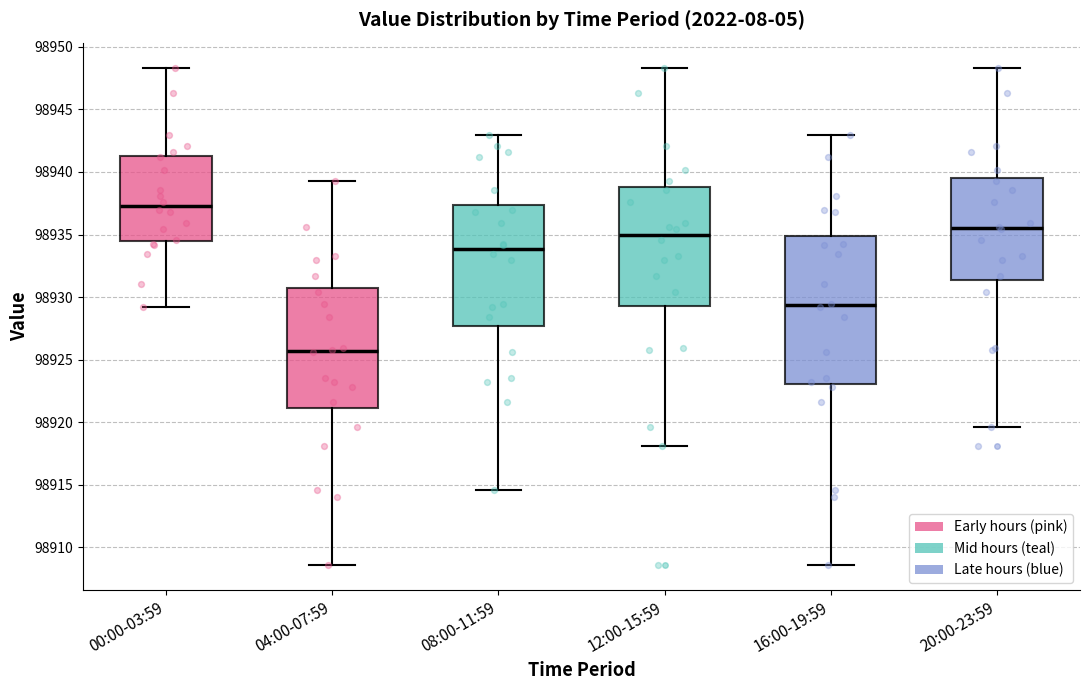

Reading left to right, transcribe this box plot: for each box, give where its median line is, the range the box spans, and where its two whiskers end, as read against the y-axis. The values are not printed on the chart, so give them approximately, as read against the axis.

00:00-03:59: median 98937.5, box 98934.5 to 98941.5, whiskers 98929.0 to 98948.5
04:00-07:59: median 98925.5, box 98921.0 to 98930.5, whiskers 98908.5 to 98939.5
08:00-11:59: median 98934.0, box 98927.5 to 98937.5, whiskers 98914.5 to 98943.0
12:00-15:59: median 98935.0, box 98929.5 to 98939.0, whiskers 98918.0 to 98948.5
16:00-19:59: median 98929.5, box 98923.0 to 98935.0, whiskers 98908.5 to 98943.0
20:00-23:59: median 98935.5, box 98931.5 to 98939.5, whiskers 98919.5 to 98948.5